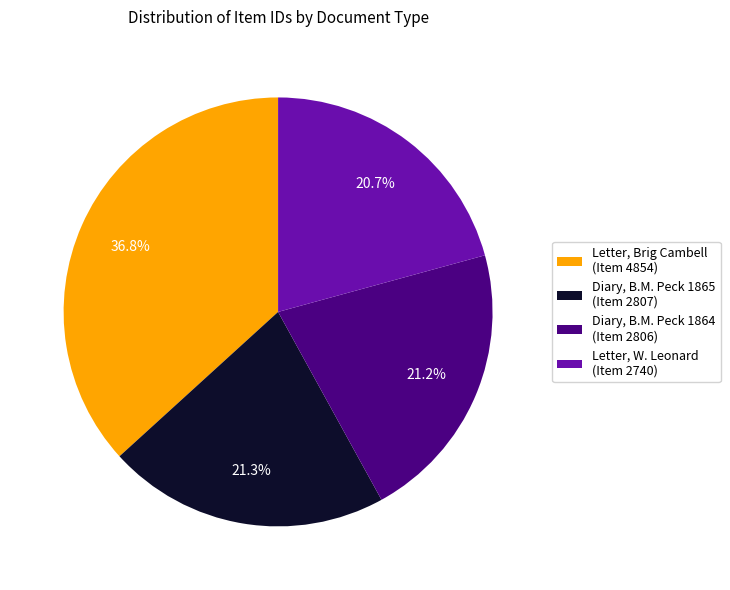

Is Letter, Brig Cambell (Item 4854) the majority of the pie?

No